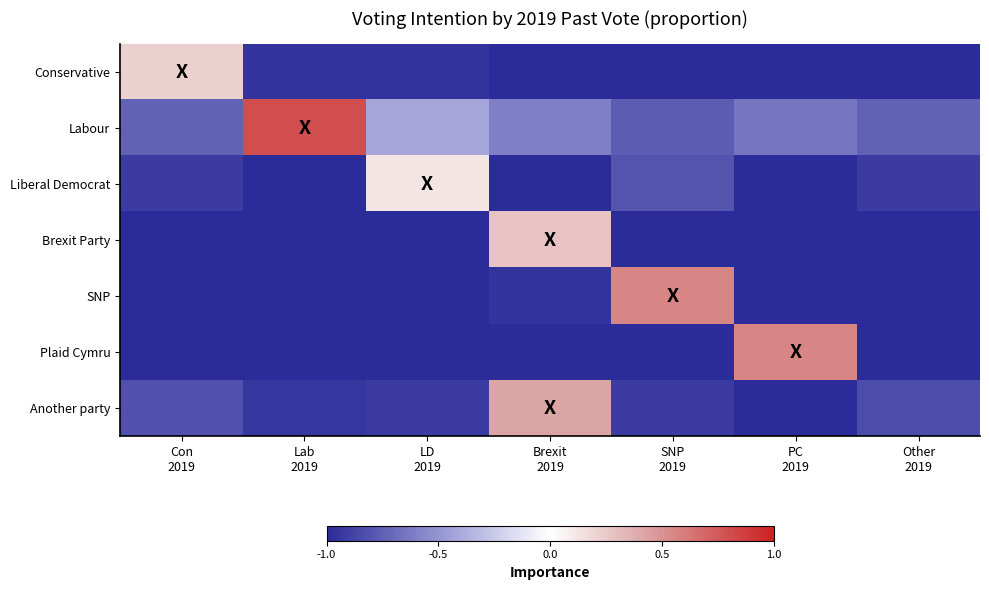

How many distinct data groups are displayed?

7